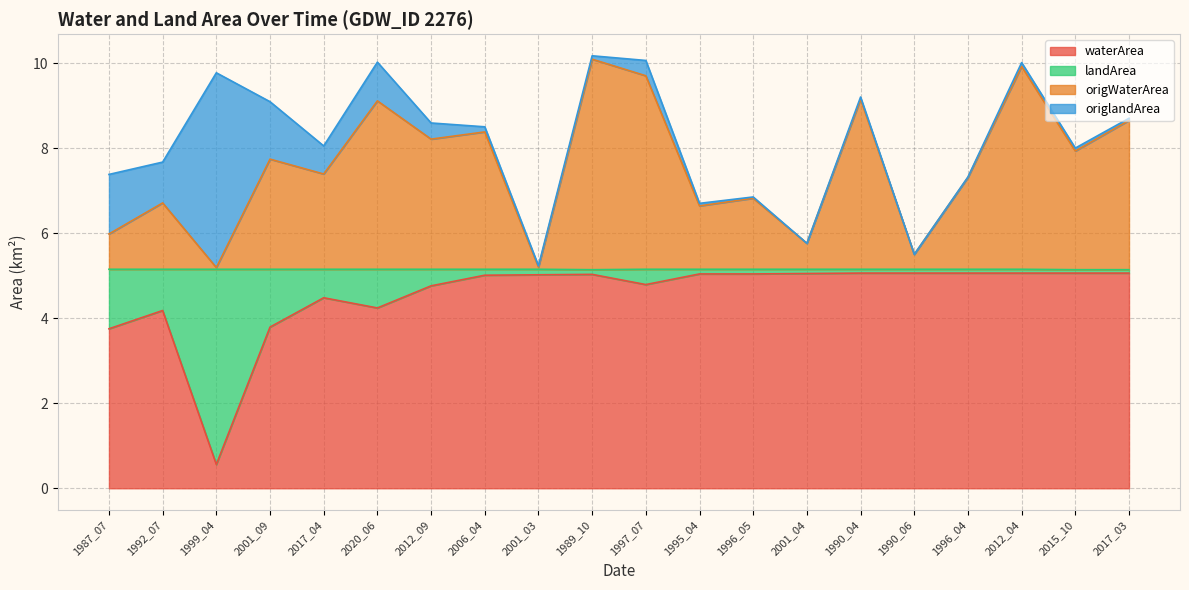

True or false: waterArea has more than 2 points higher than both neighbors.

True